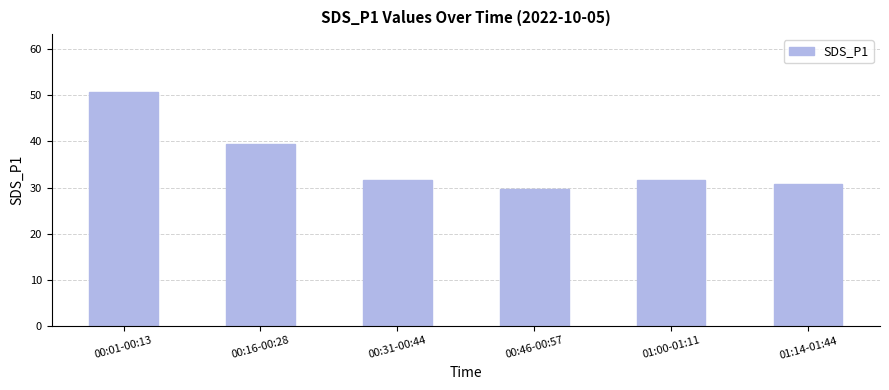

What is the difference between the maximum and minimum values?

21.0